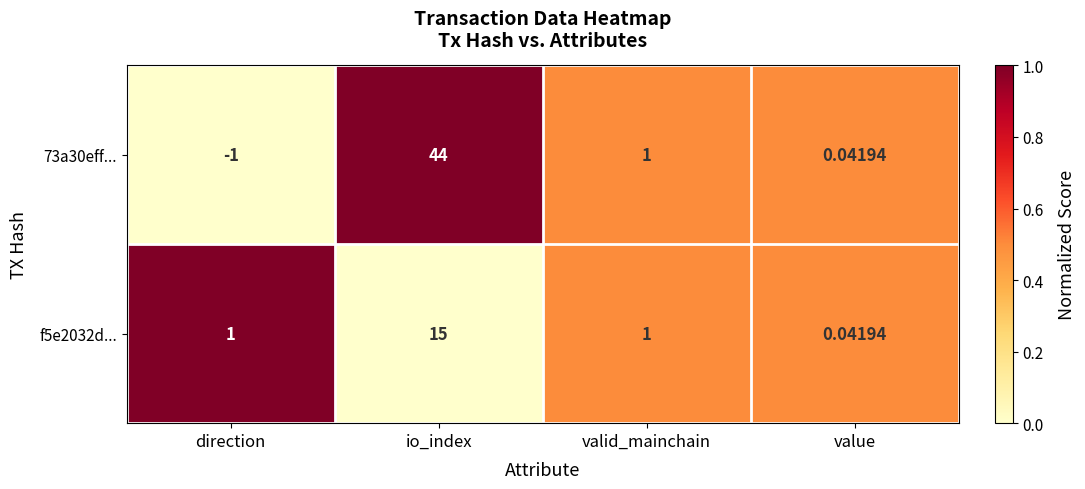

How many data points does each series have?

4